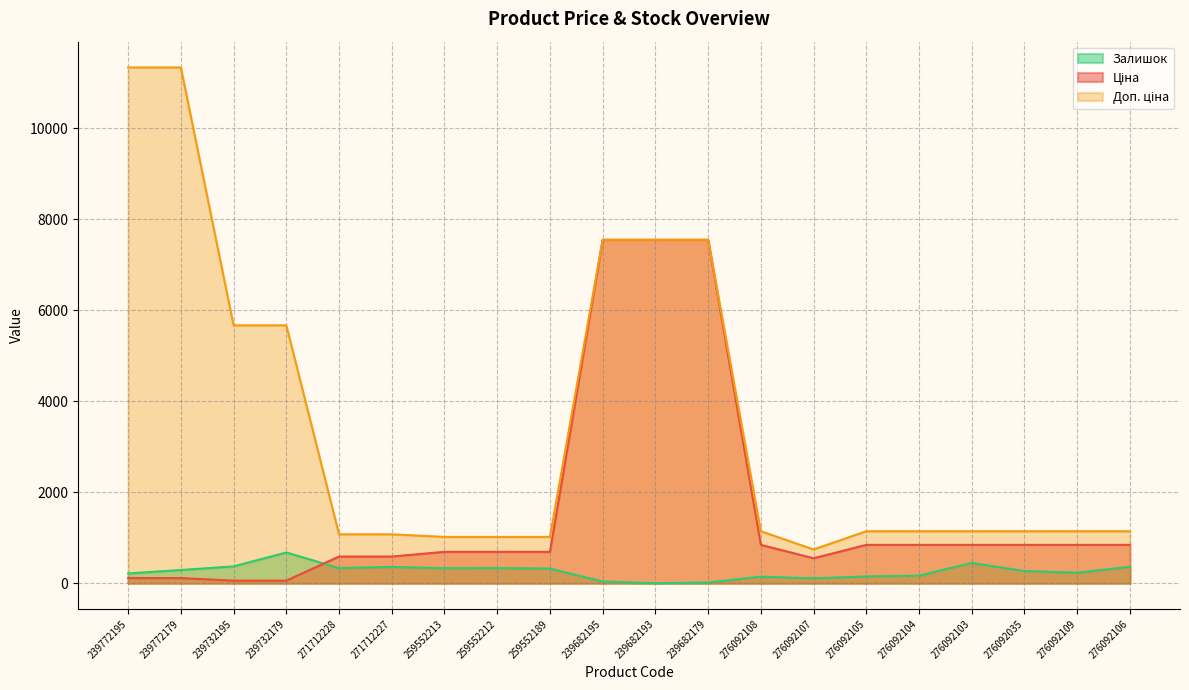

How many intersections are there between Залишок and Ціна?

1